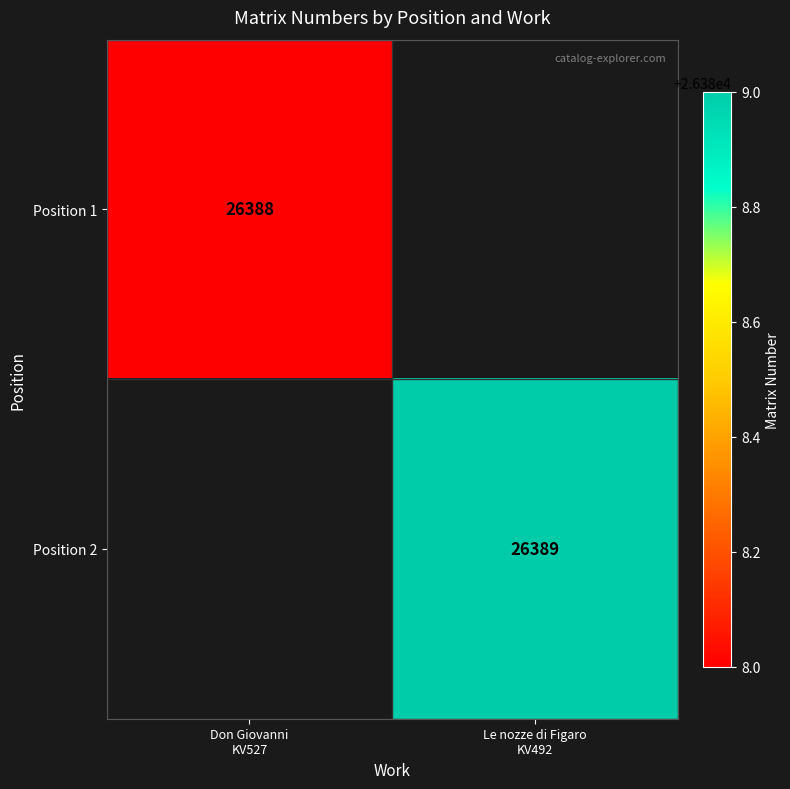

At how many categories does at least one series exceed 26388?

1